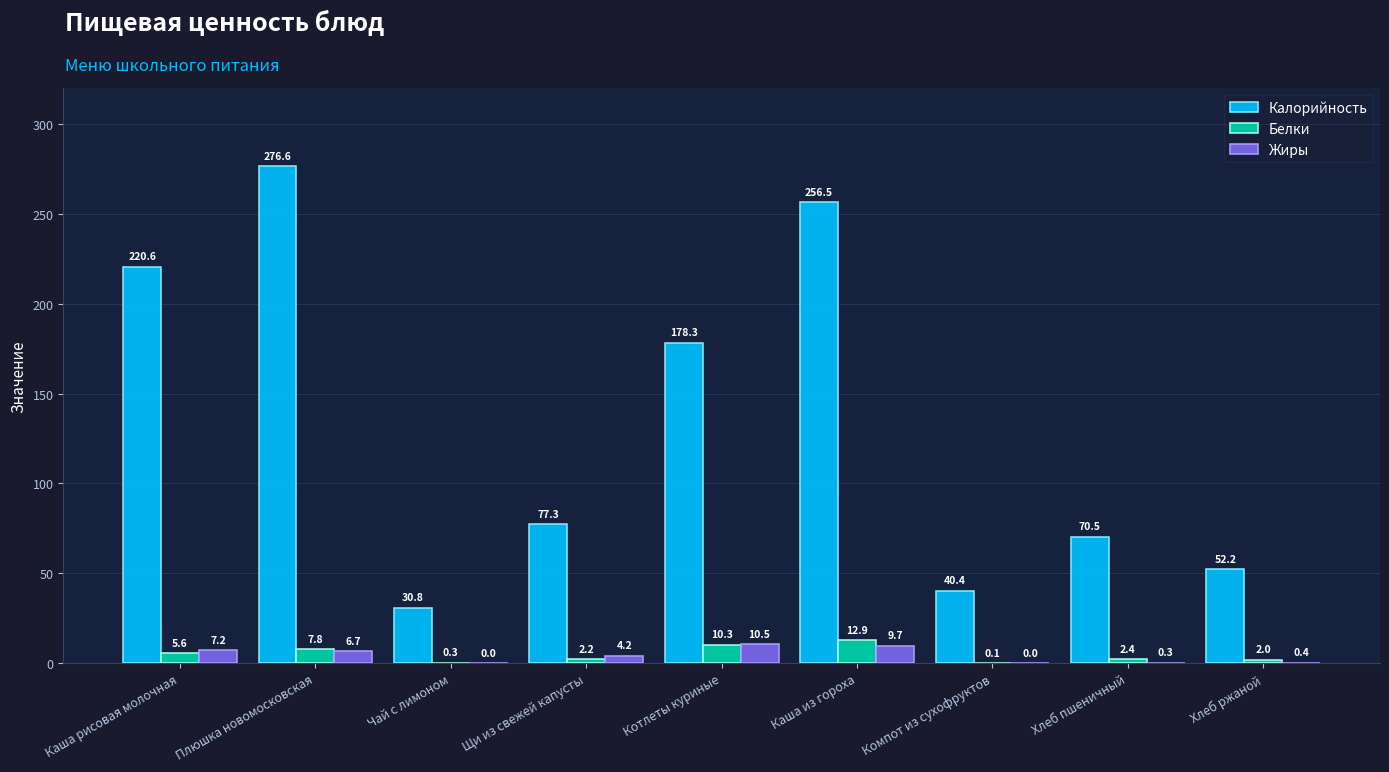

Reading left to right, list all the values displayed in this chart.

Калорийность: Каша рисовая молочная=220.6	Плюшка новомосковская=276.6	Чай с лимоном=30.8	Щи из свежей капусты=77.3	Котлеты куриные=178.3	Каша из гороха=256.5	Компот из сухофруктов=40.4	Хлеб пшеничный=70.5	Хлеб ржаной=52.2
Белки: Каша рисовая молочная=5.6	Плюшка новомосковская=7.8	Чай с лимоном=0.3	Щи из свежей капусты=2.2	Котлеты куриные=10.3	Каша из гороха=12.9	Компот из сухофруктов=0.1	Хлеб пшеничный=2.4	Хлеб ржаной=2.0
Жиры: Каша рисовая молочная=7.2	Плюшка новомосковская=6.7	Чай с лимоном=0.0	Щи из свежей капусты=4.2	Котлеты куриные=10.5	Каша из гороха=9.7	Компот из сухофруктов=0.0	Хлеб пшеничный=0.3	Хлеб ржаной=0.4